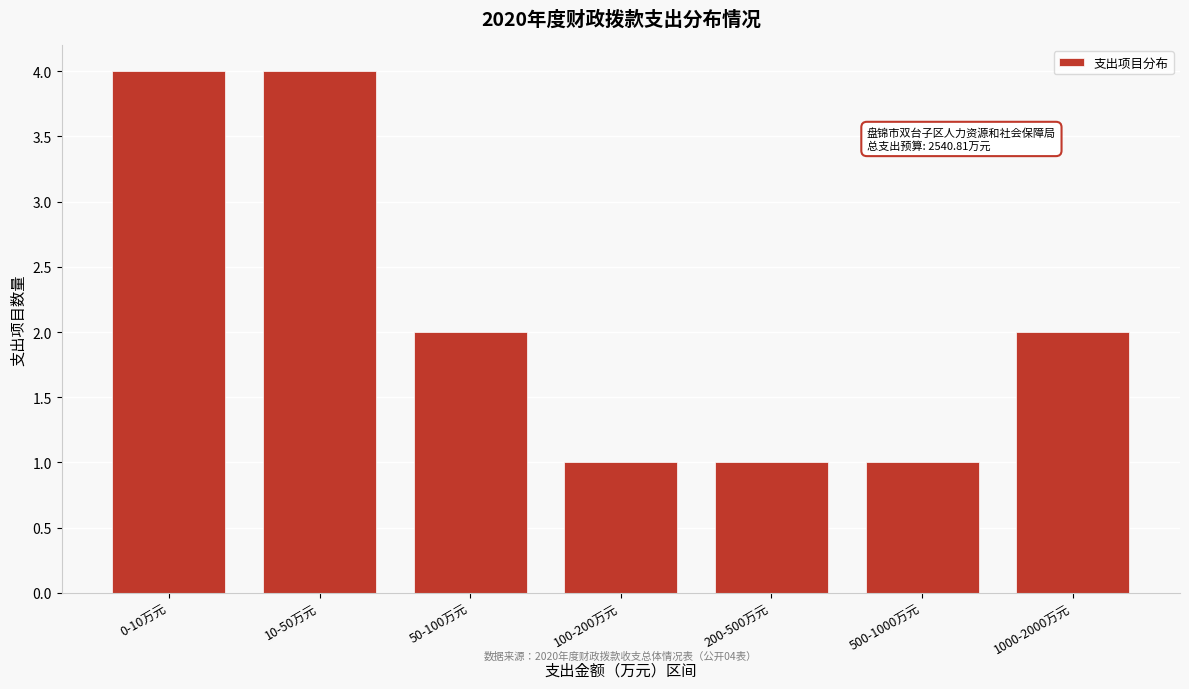

Reading right to left, list all the values displayed in this chart.

2	1	1	1	2	4	4